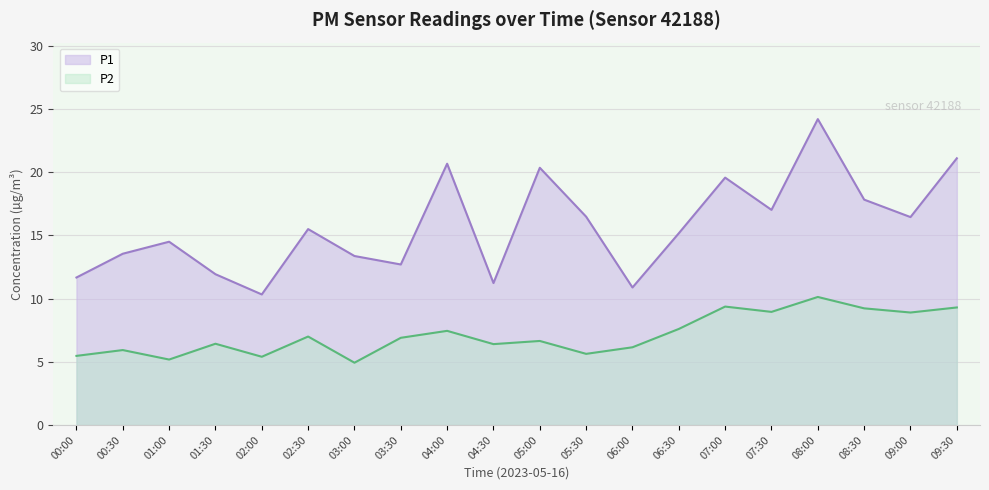

What position from the left is 05:00?

11